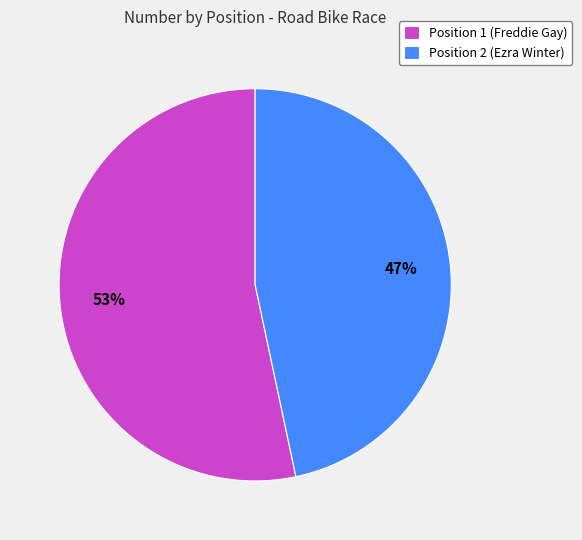

What is the smallest slice in the pie chart?

Position 2 (Ezra Winter)